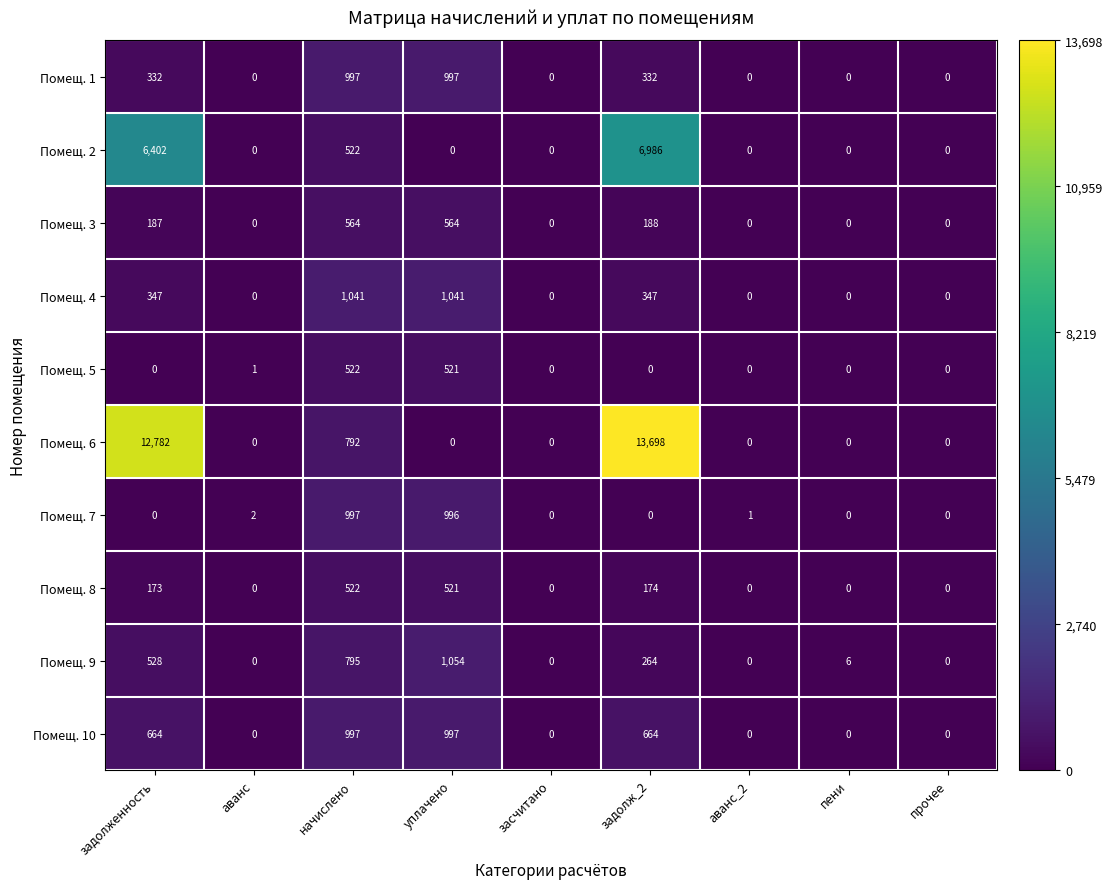

Which series changed the most between аванс and задолж_2?

Помещ. 6